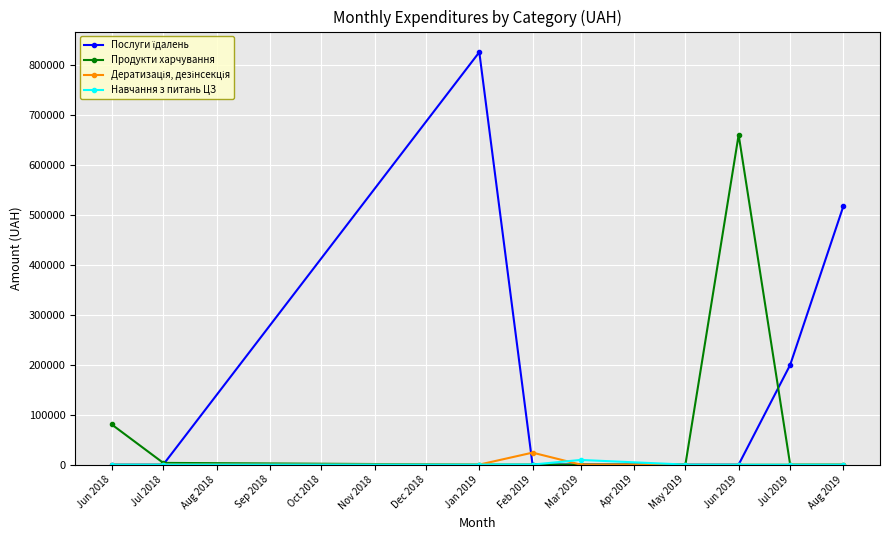

At which category is the sum across all series the highest?

Jan 2019